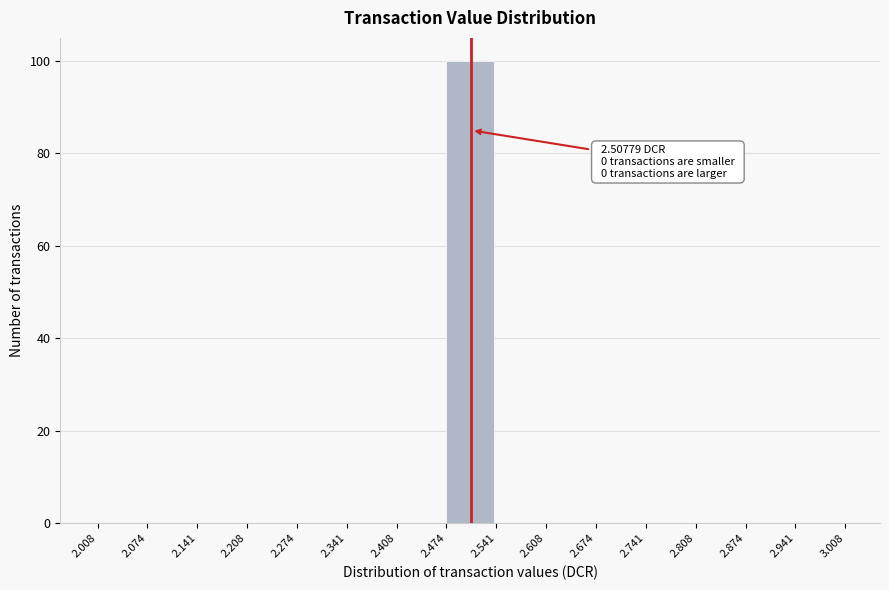

Which range on the x-axis has the tallest bar?

2.474 to 2.541